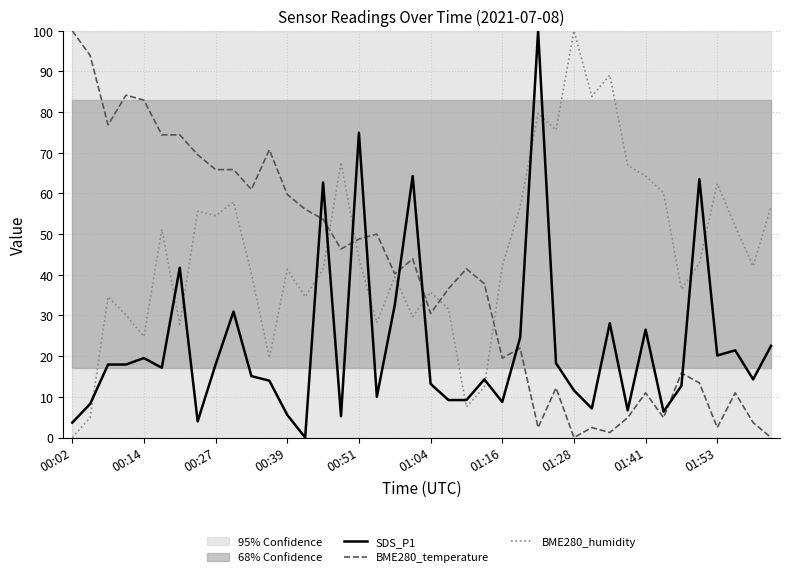

How many interior local peaks does the BME280_humidity series have?

12